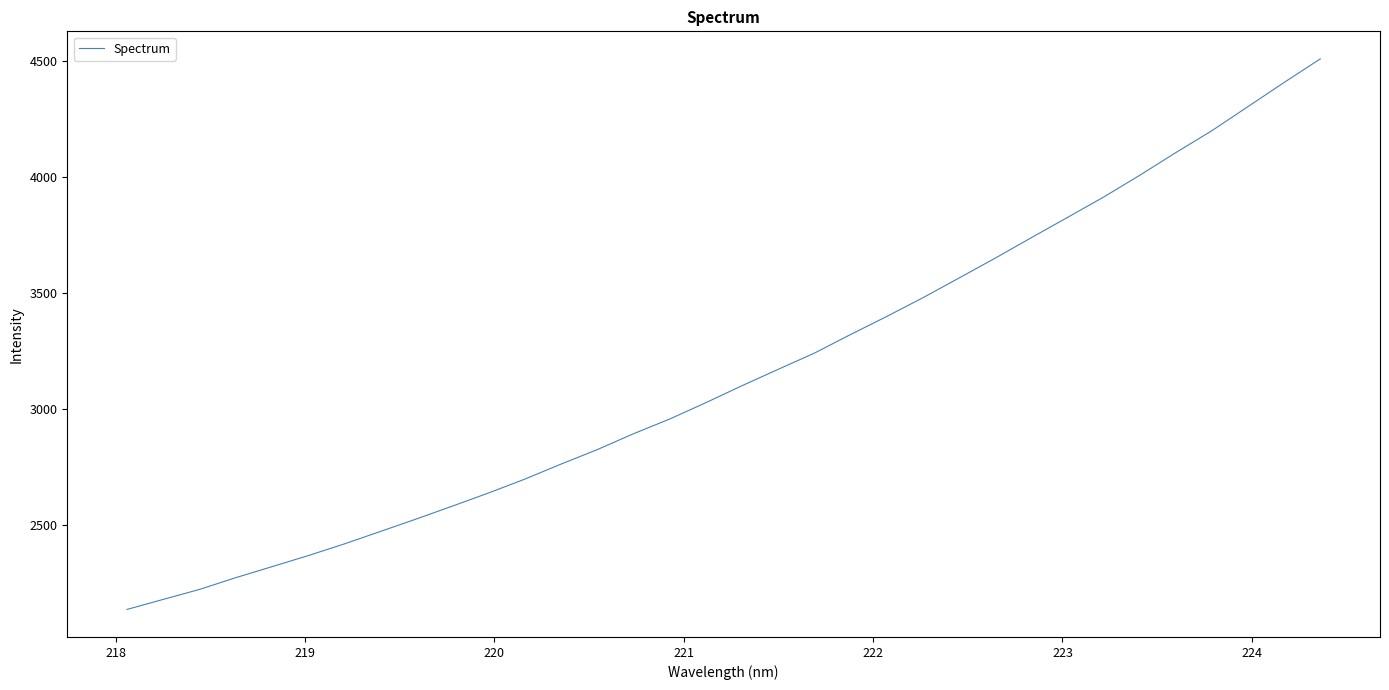

What is the maximum value shown in the chart?

4509.4